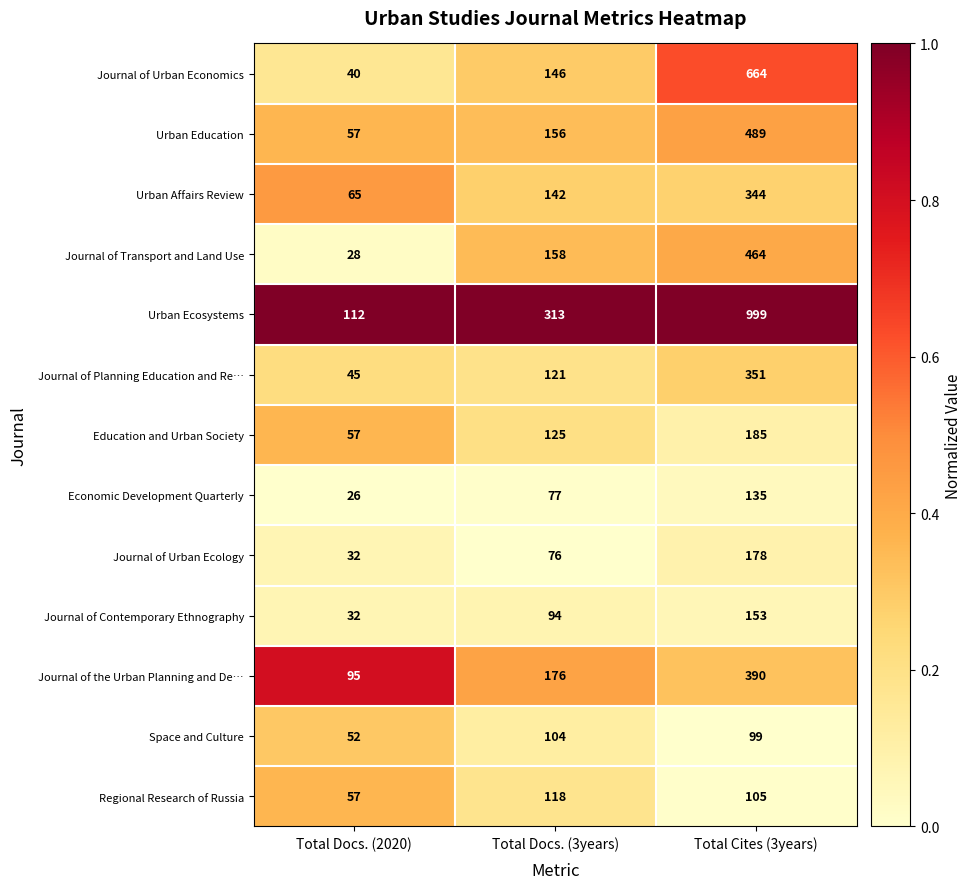

The value of Education and Urban Society at Total Docs. (2020) is 57. True or false?

True